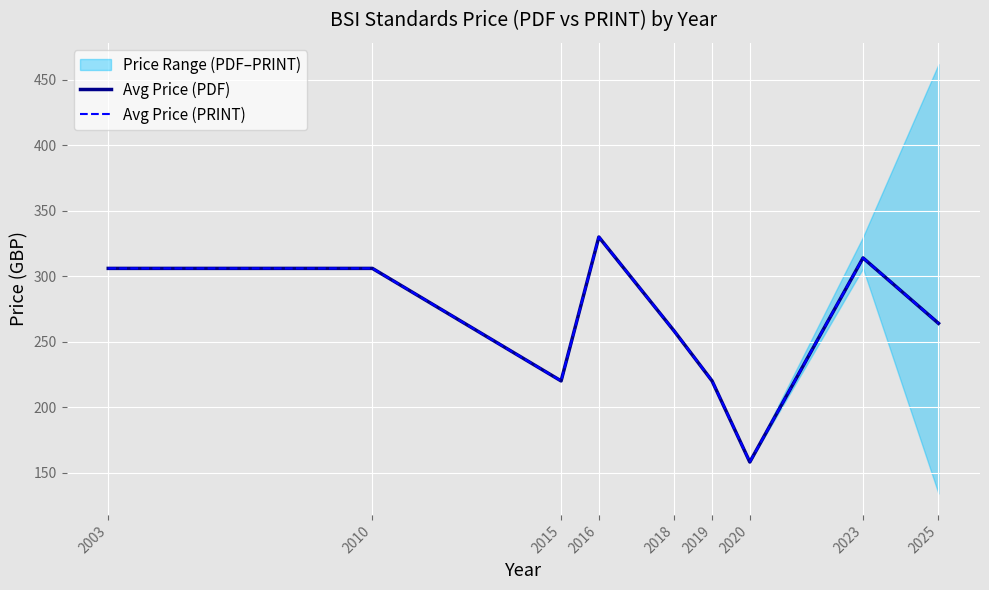

Where does the Avg Price (PRINT) series first go above 264?

2003